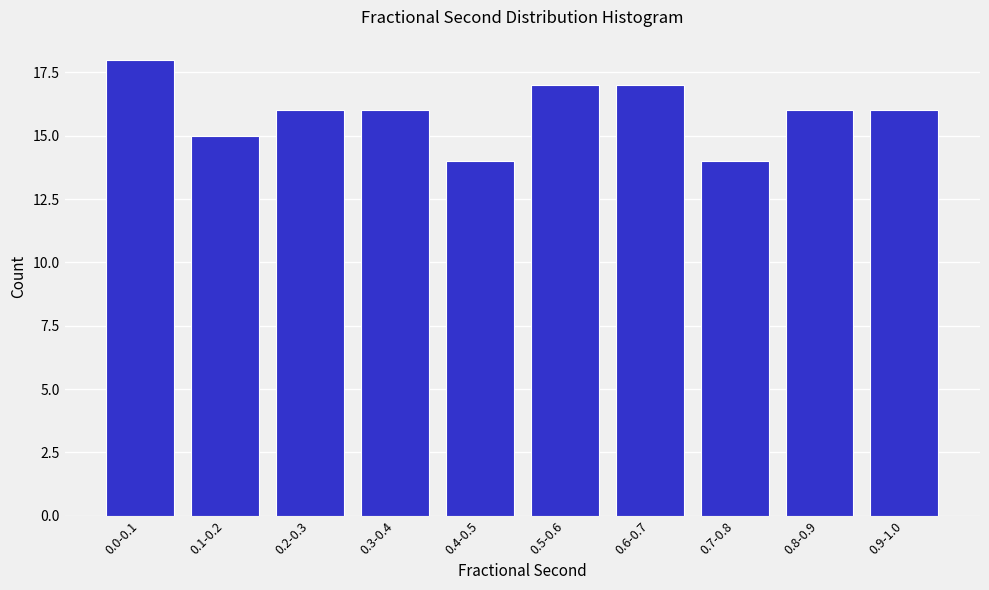

Reading right to left, transcribe all the data shown in this chart.

0.9-1.0=16	0.8-0.9=16	0.7-0.8=14	0.6-0.7=17	0.5-0.6=17	0.4-0.5=14	0.3-0.4=16	0.2-0.3=16	0.1-0.2=15	0.0-0.1=18